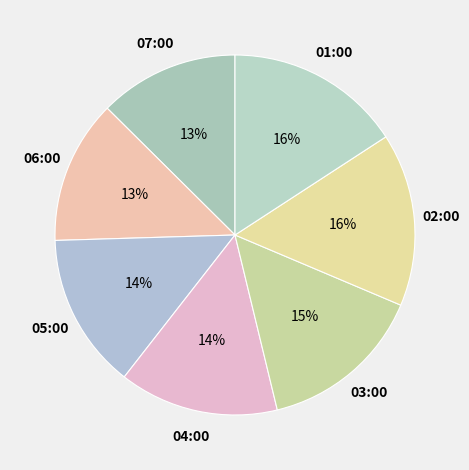

True or false: 06:00 accounts for 13% of the total.

True